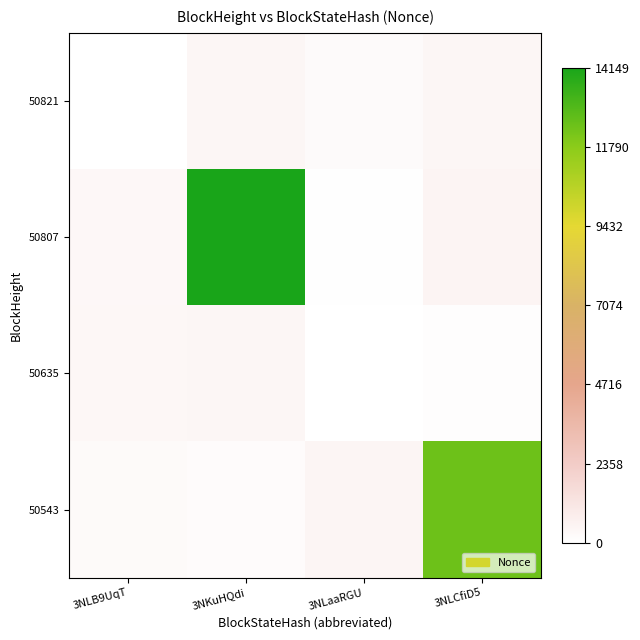

Reading left to right, transcribe all the data shown in this chart.

50821: 3NLB9UqT=1.0	3NKuHQdi=387.0	3NLaaRGU=219.4	3NLCfiD5=429.3
50807: 3NLB9UqT=348.7	3NKuHQdi=14149.0	3NLaaRGU=47.1	3NLCfiD5=487.8
50635: 3NLB9UqT=380.6	3NKuHQdi=393.0	3NLaaRGU=0.0	3NLCfiD5=64.1
50543: 3NLB9UqT=225.2	3NKuHQdi=185.4	3NLaaRGU=463.4	3NLCfiD5=12433.0